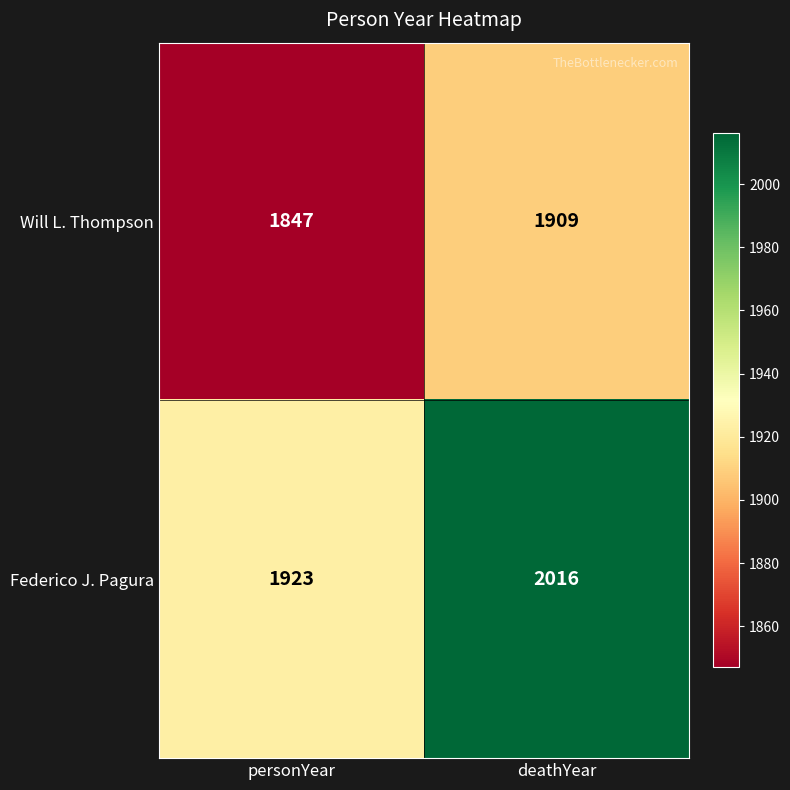

Reading left to right, transcribe all the data shown in this chart.

Will L. Thompson: 1847	1909
Federico J. Pagura: 1923	2016